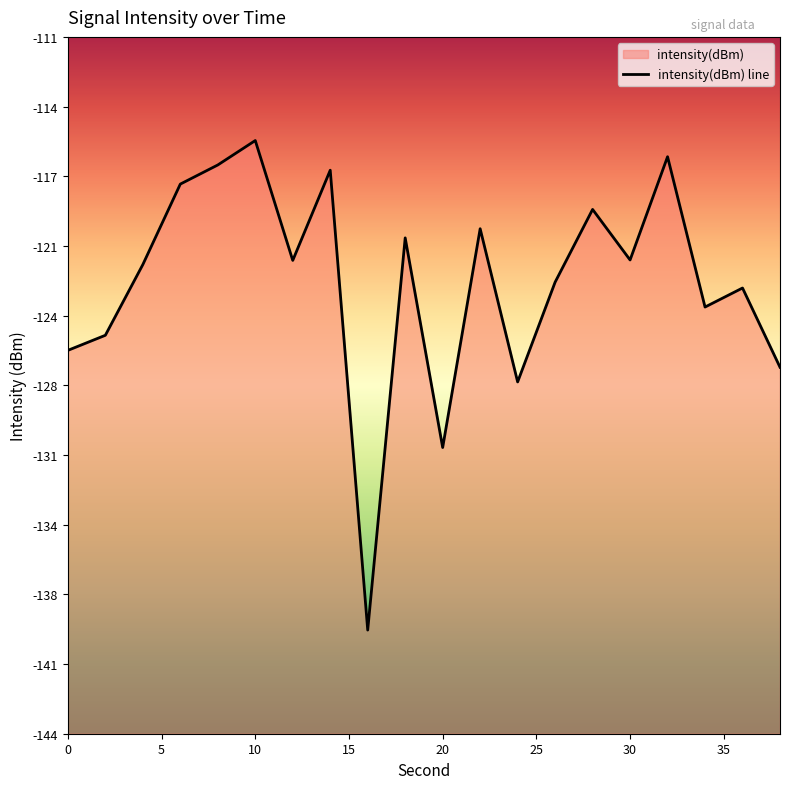

What is the greatest value displayed?

-115.8